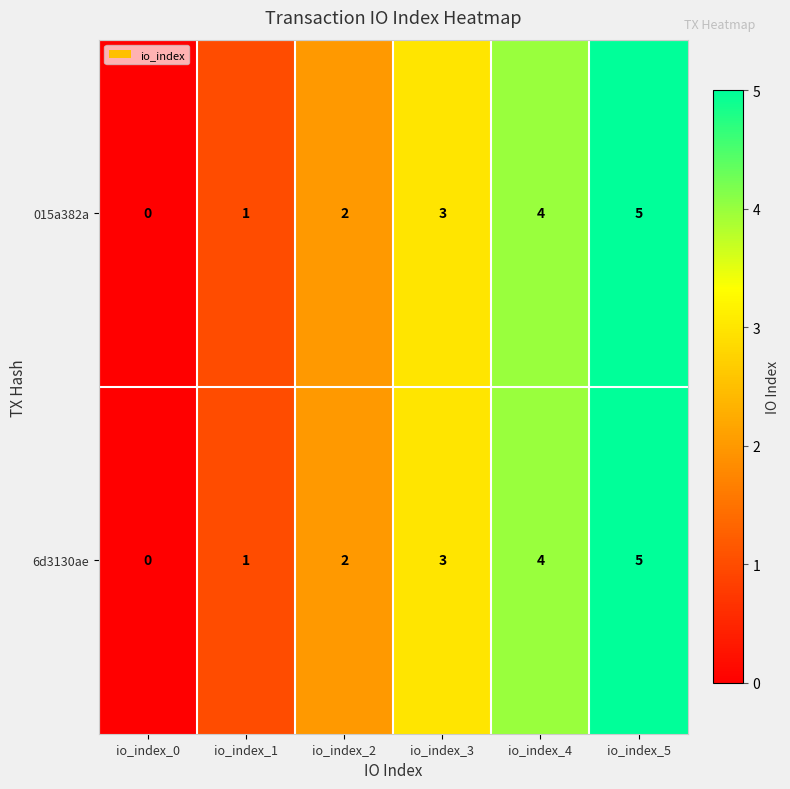

What is the sum of all 015a382a values?

15